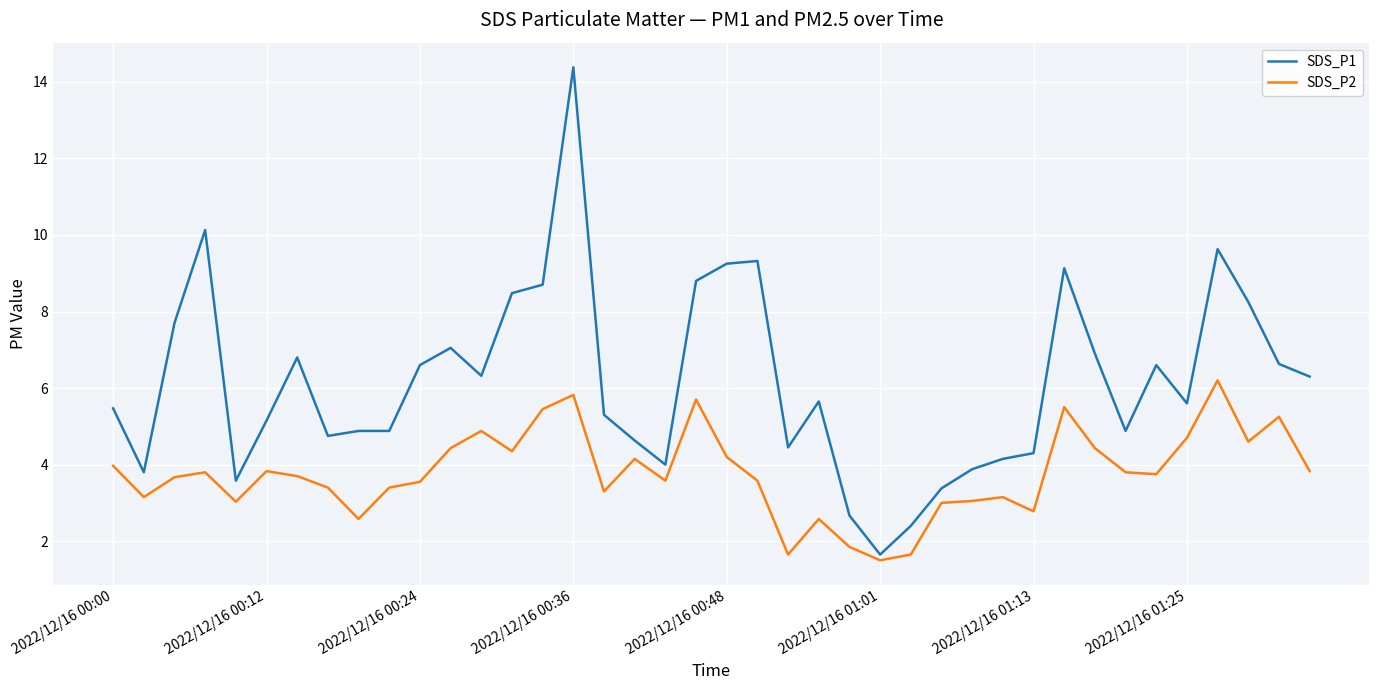

Rank the series by their average value, from lowest to highest.

SDS_P2, SDS_P1